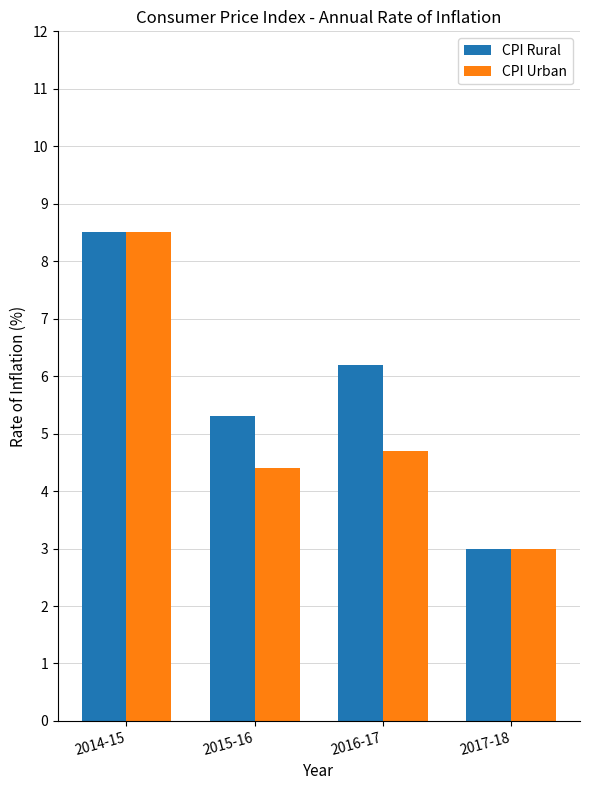

Which series changed the most between 2015-16 and 2016-17?

CPI Rural